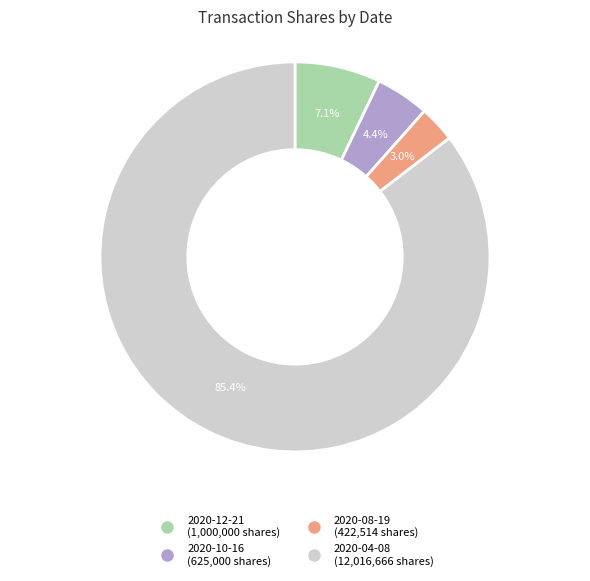

To the nearest percent, what percentage of the pie is 2020-10-16?

4%